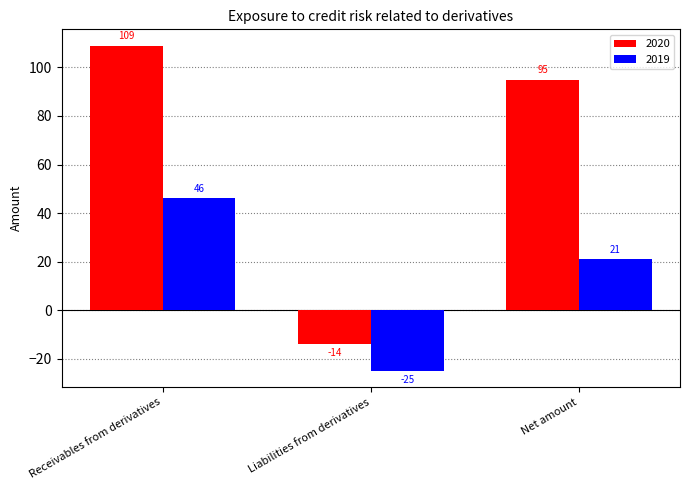

The 2020 series shows -3 at Liabilities from derivatives. True or false?

False